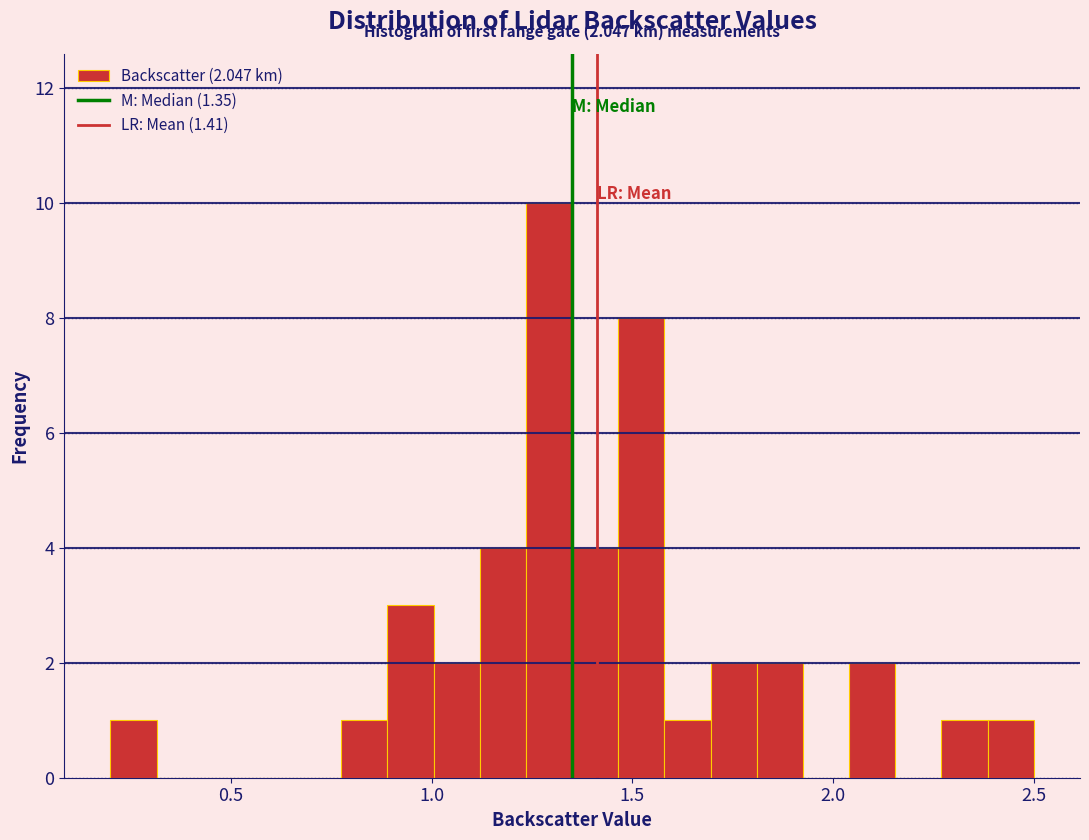

Around what value on the x-axis is the tallest bar? Give the approximate position of its centre, as read against the axis.

1.30